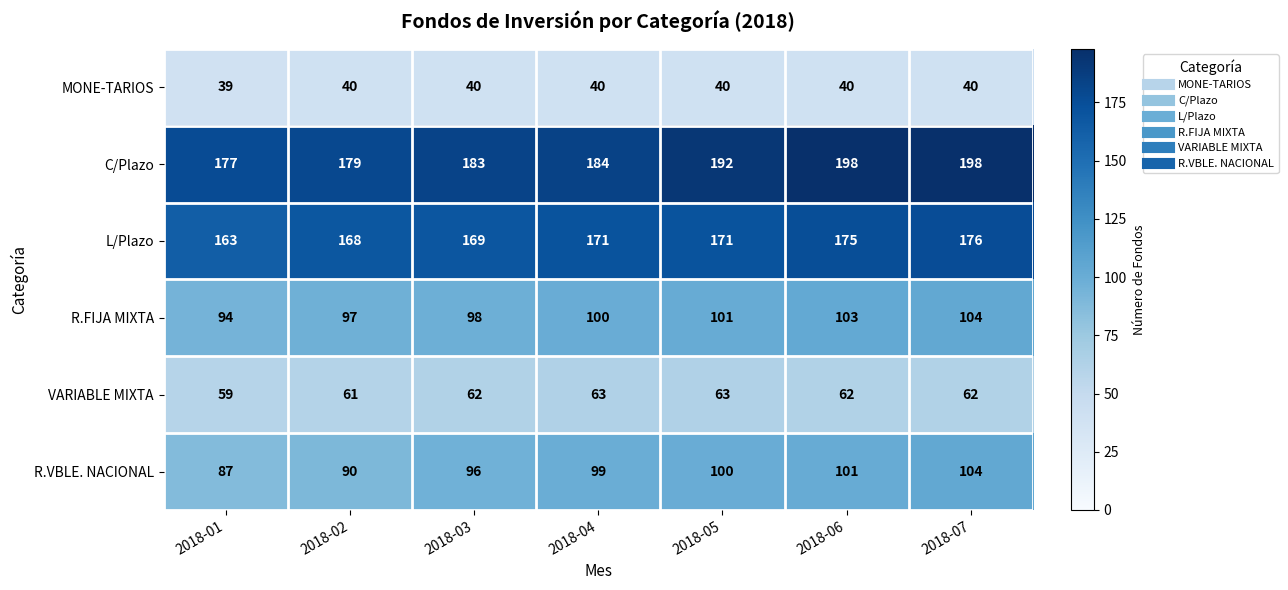

The L/Plazo series shows 87 at 2018-04. True or false?

False